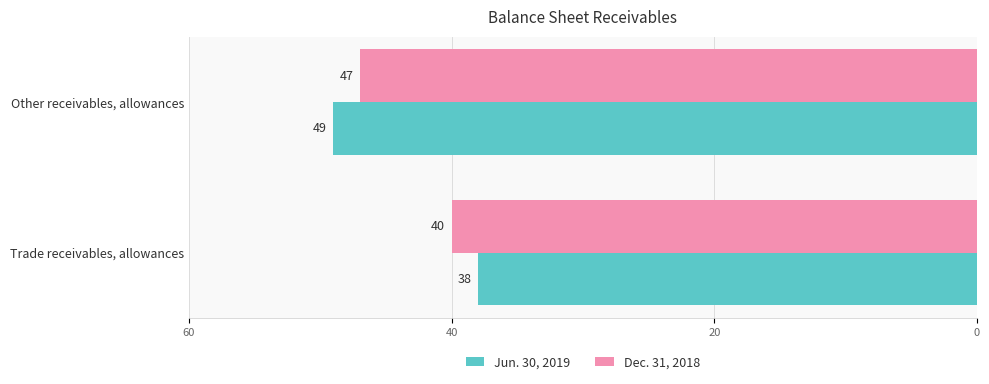

What are all the series names shown in the legend?

Jun. 30, 2019, Dec. 31, 2018